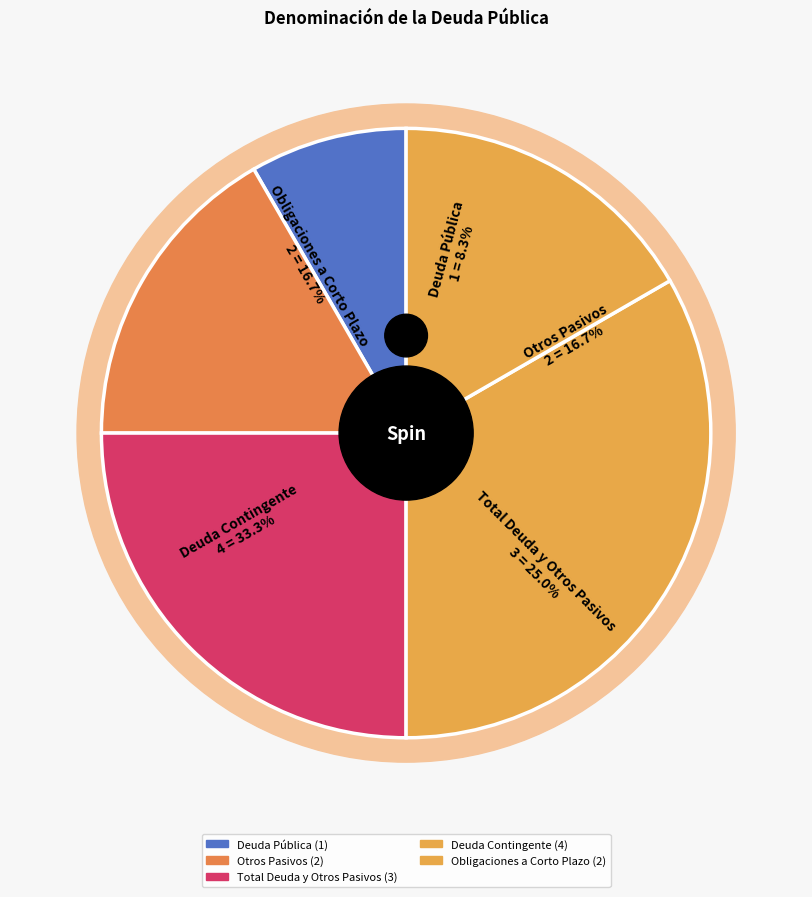

Which slice is the largest?

Deuda Contingente